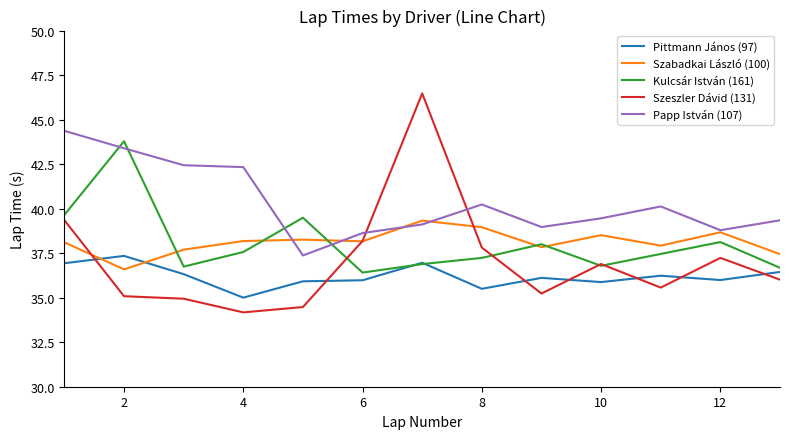

What is the minimum value for Szeszler Dávid (131)?

34.2